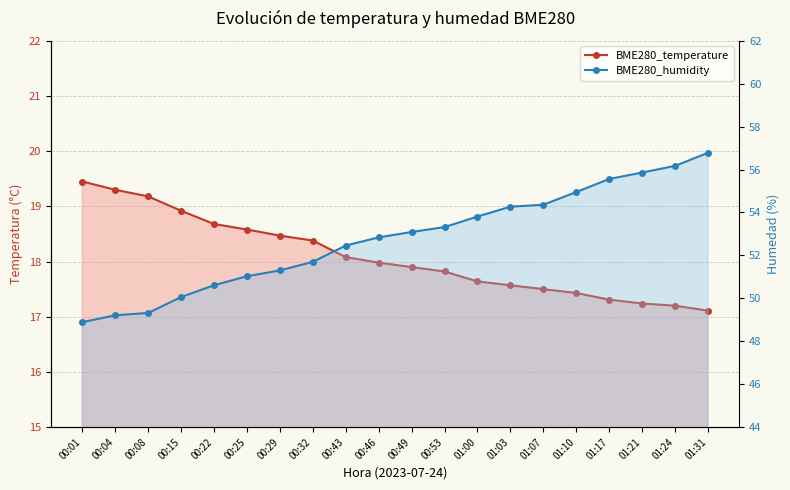

Count the number of categories in the chart.

20